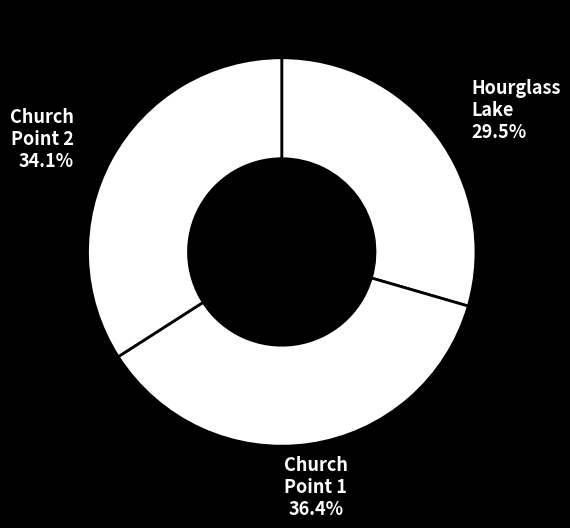

How many slices are in this pie chart?

3